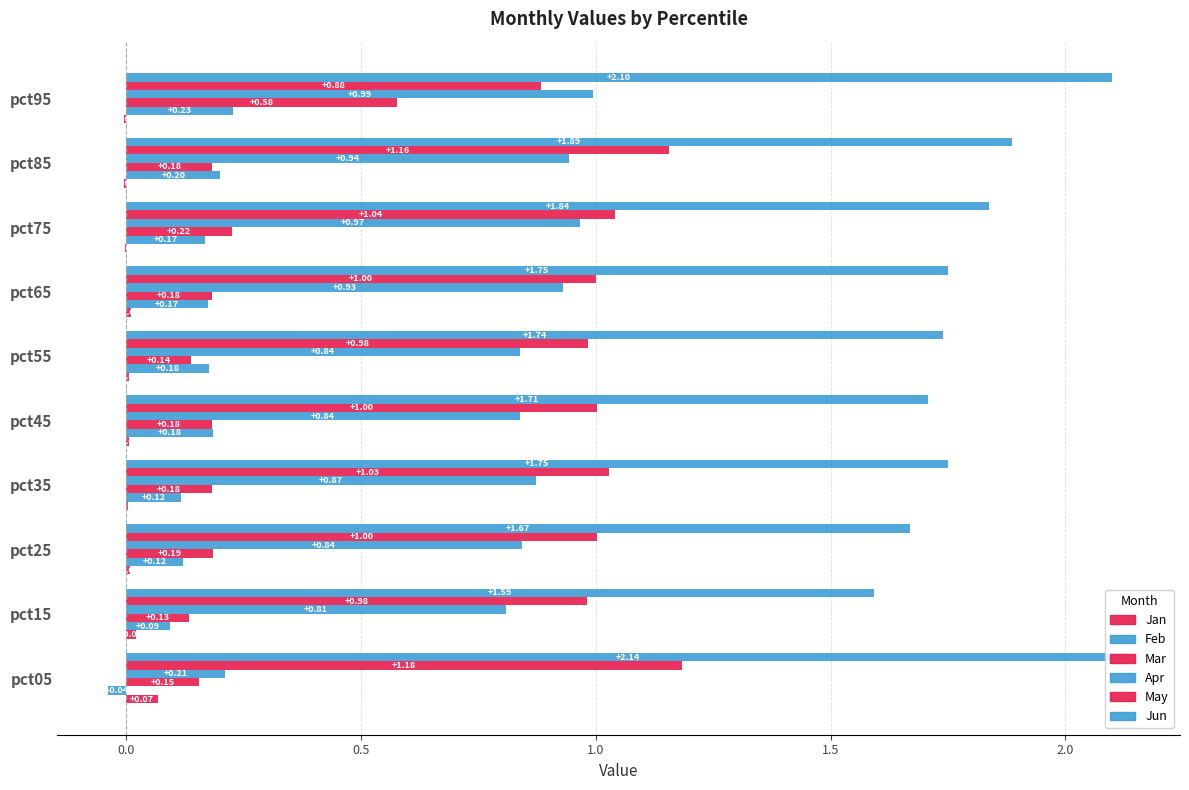

How many series are shown in this chart?

6